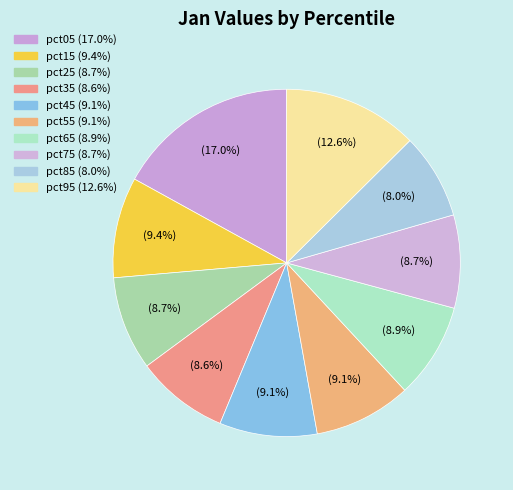

Is it true that pct75 is 9% of the pie?

True